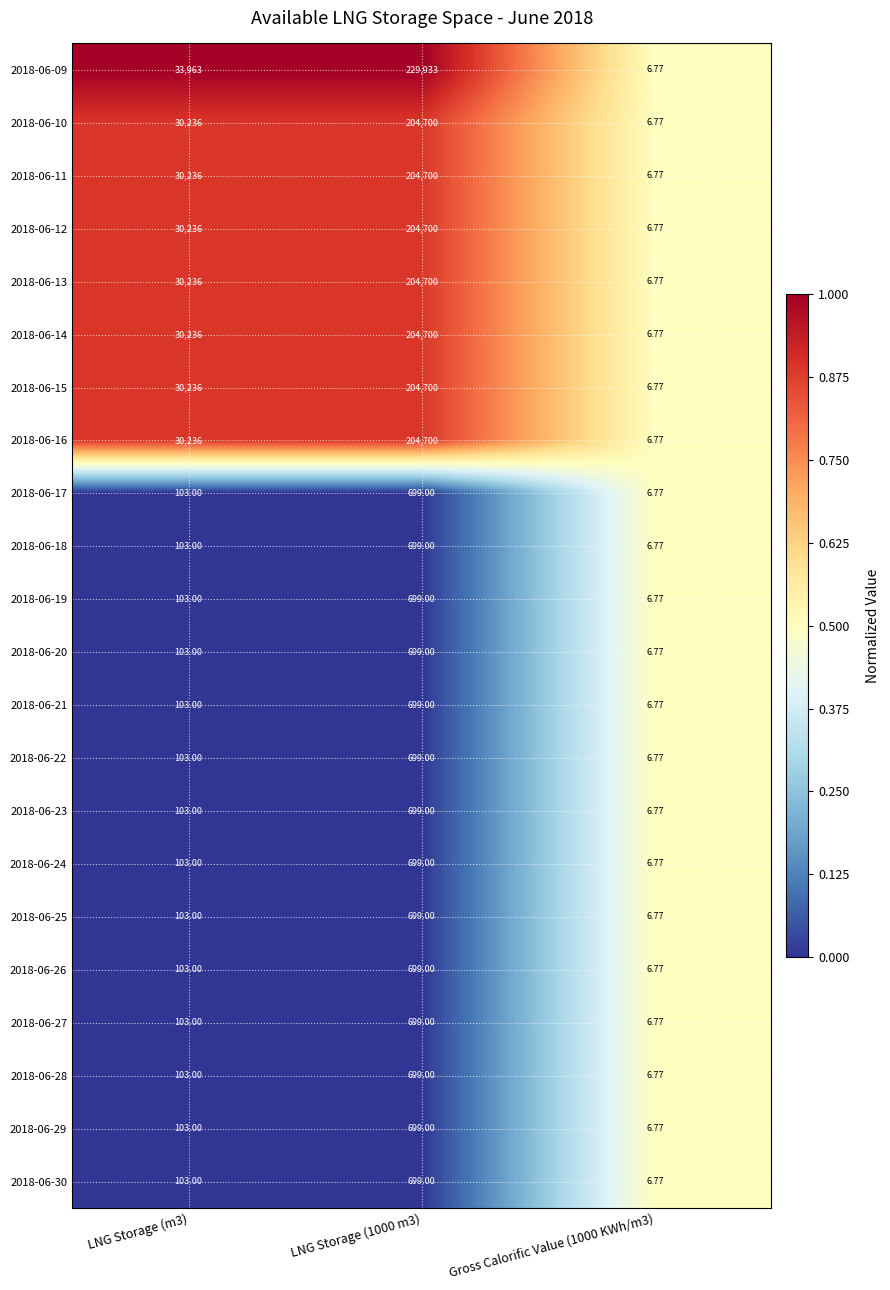

Is the value of 2018-06-13 at Gross Calorific Value (1000 KWh/m3) greater than the value of 2018-06-14 at LNG Storage (m3)?

No